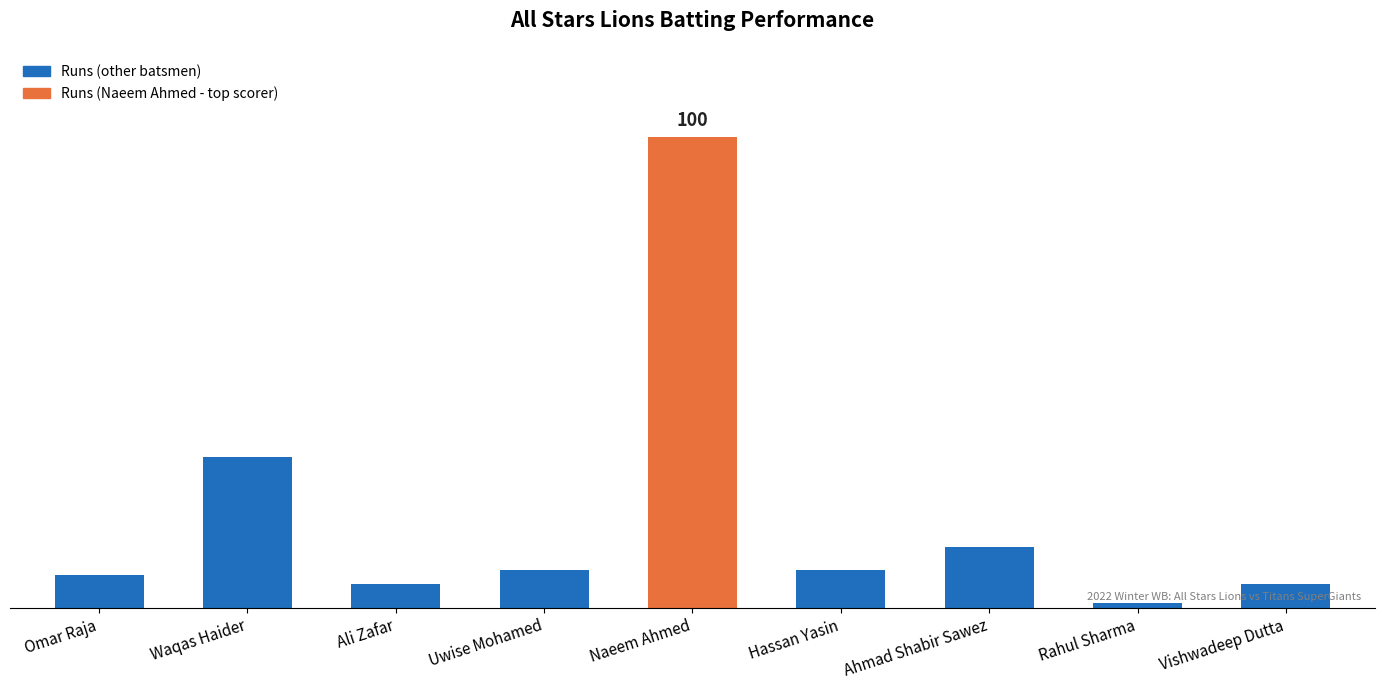

What is the label of the 7th bar from the left?

Ahmad Shabir Sawez